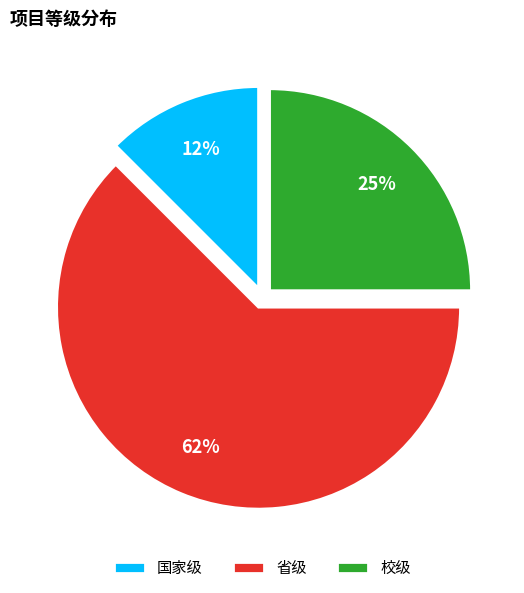

Combined, do 省级 and 国家级 account for over 50%?

Yes